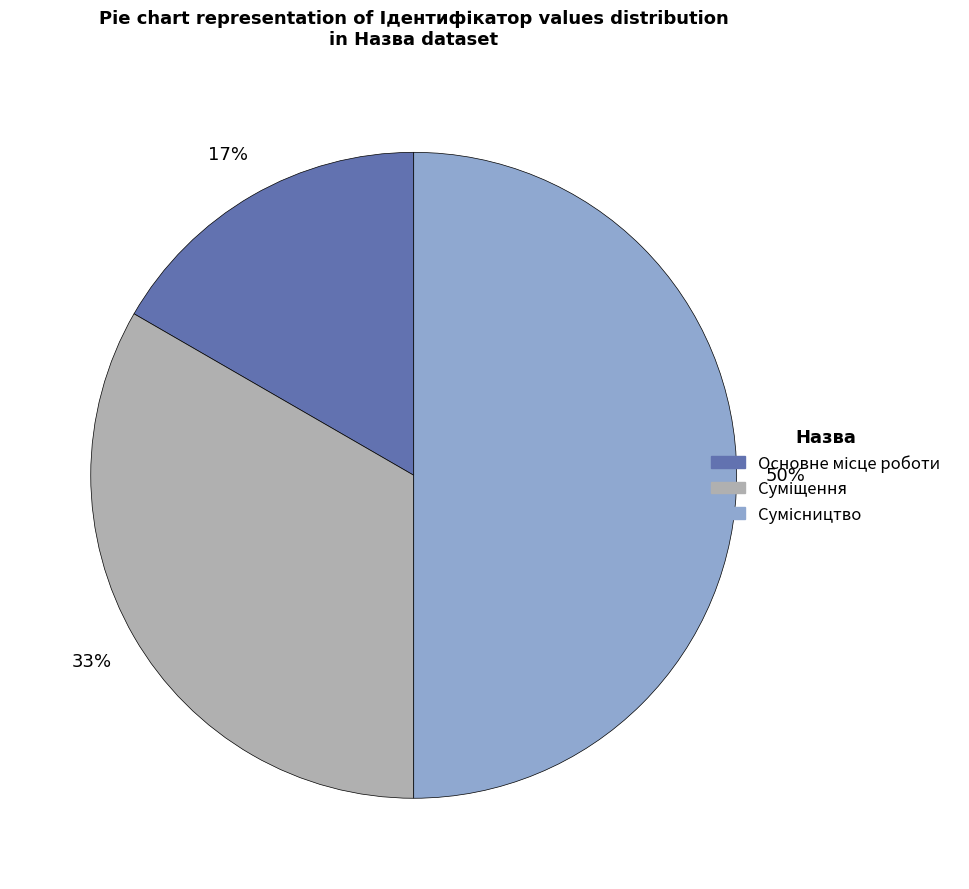

To the nearest percent, what is the average slice percentage?

33%